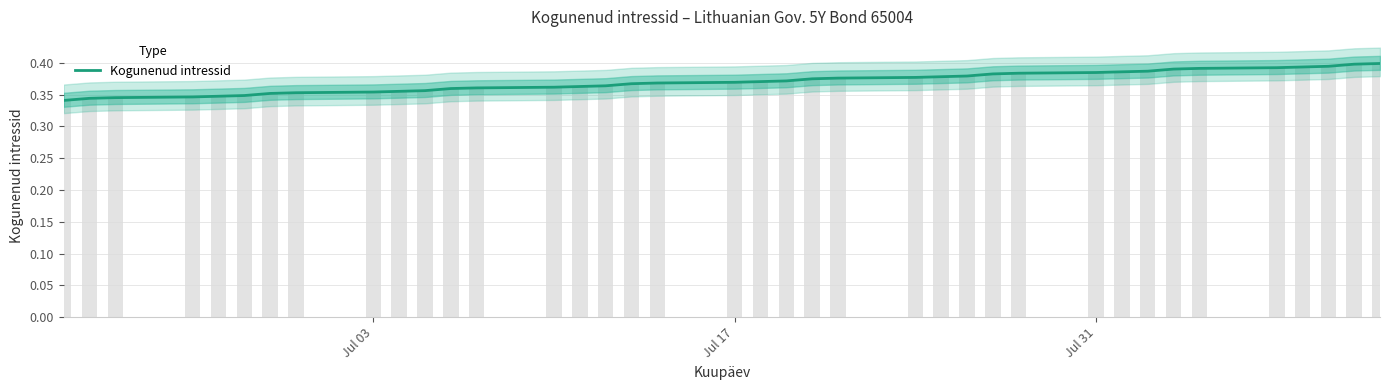

What is the sum of all values?

14.1